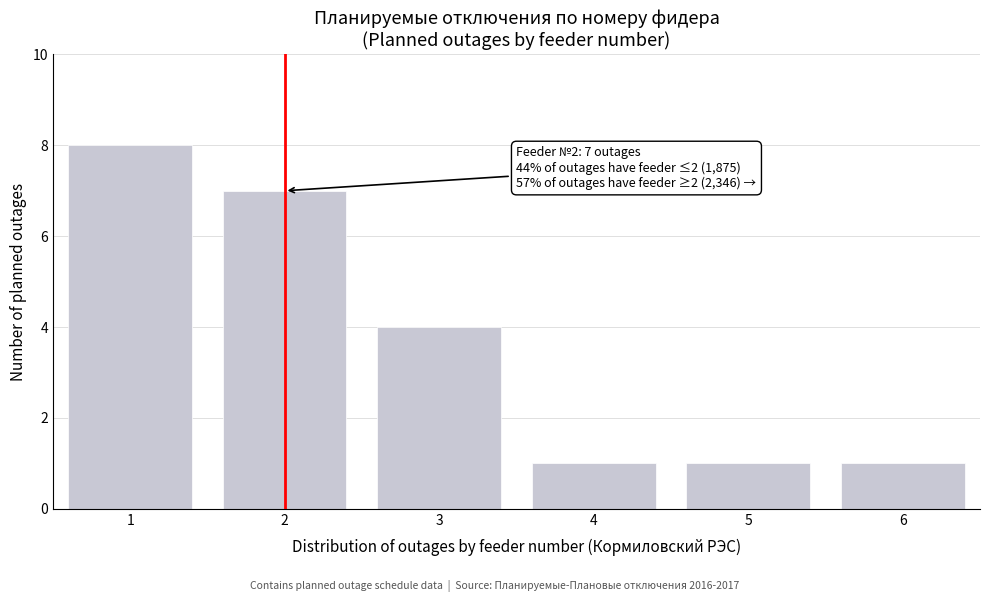

Reading left to right, transcribe all the data shown in this chart.

8	7	4	1	1	1